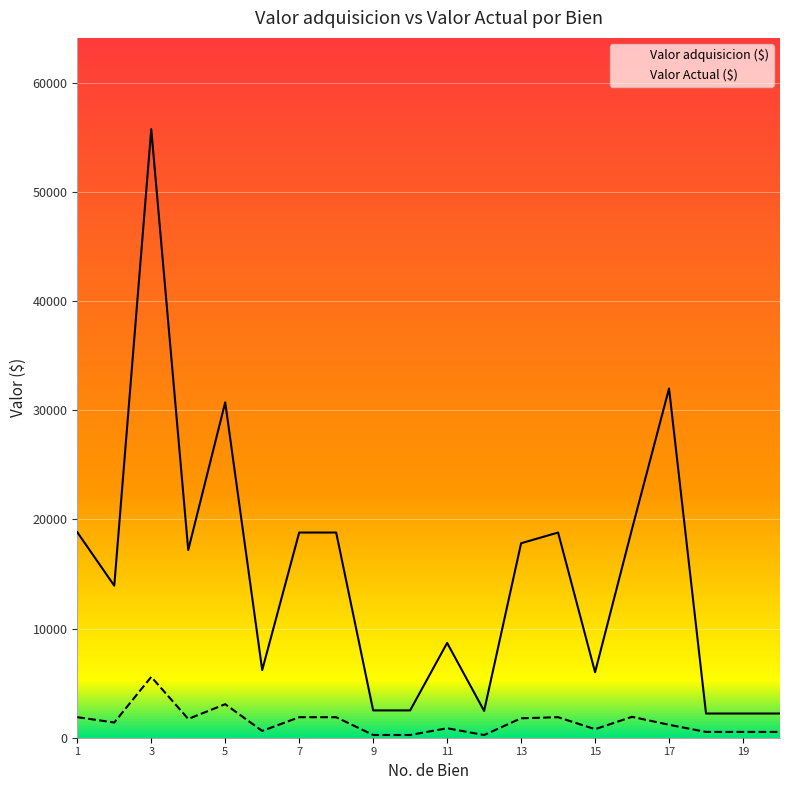

Read the Valor adquisicion ($) value at 15.

6000.0